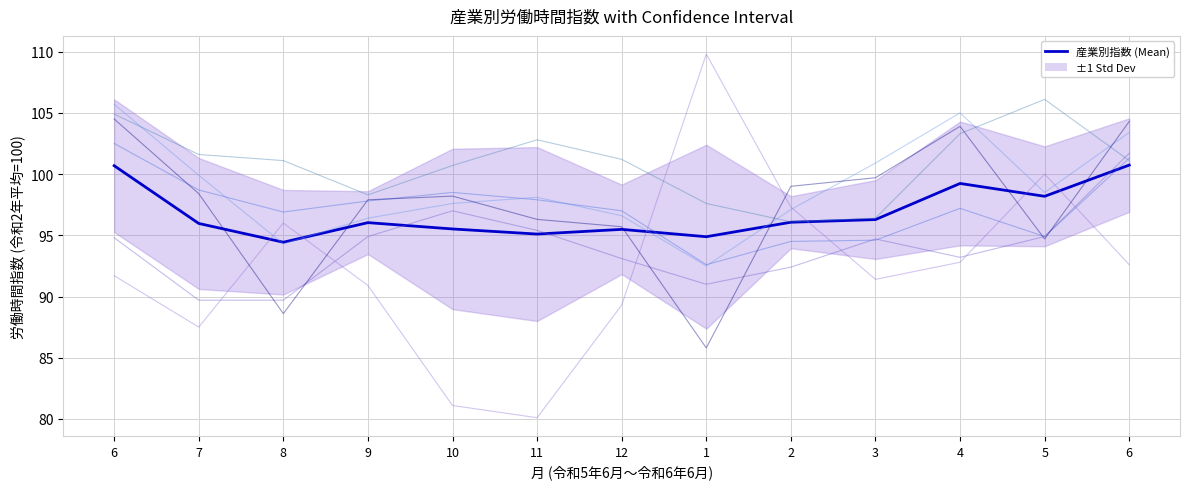

Where is 不動産業，物品賃貸業 nearest to the value 101?

8